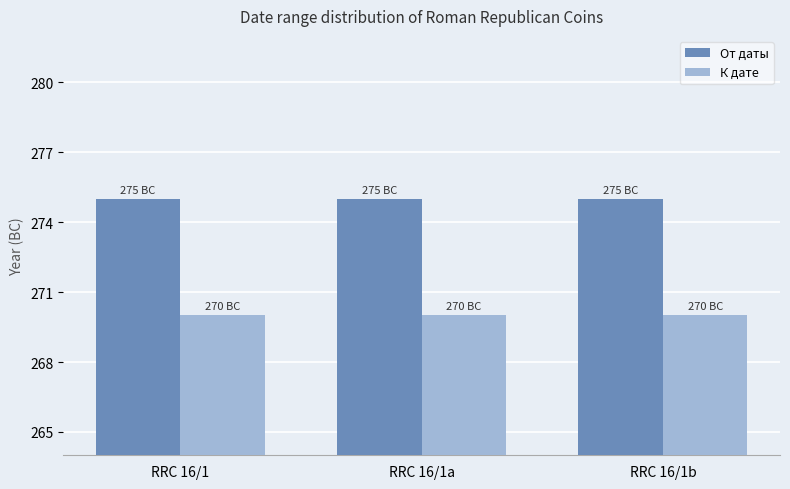

What is the value of the От даты bar at the 3rd from the left?

275